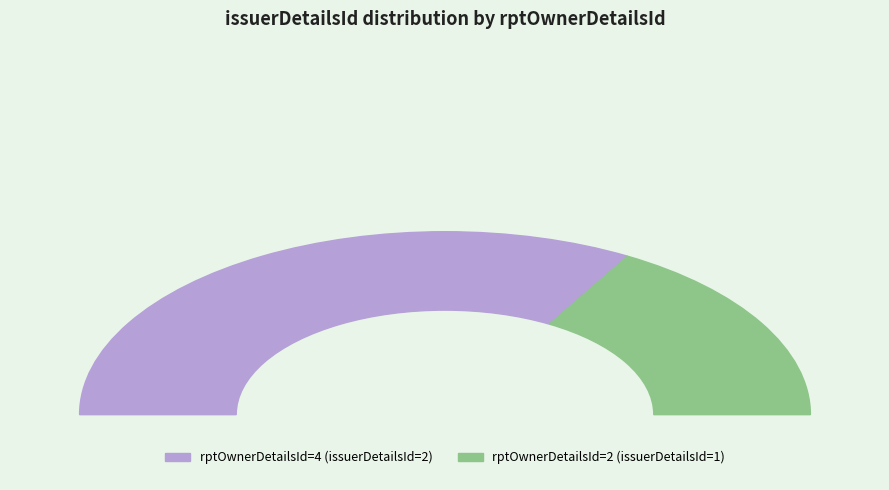

True or false: 4 accounts for 56% of the total.

False